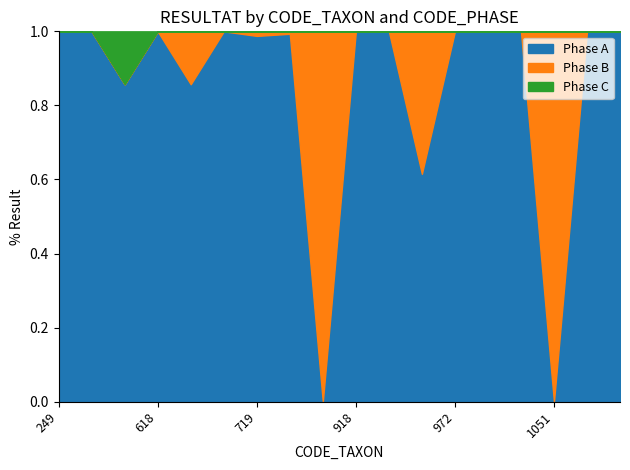

What is the sum of all Phase B values?

31